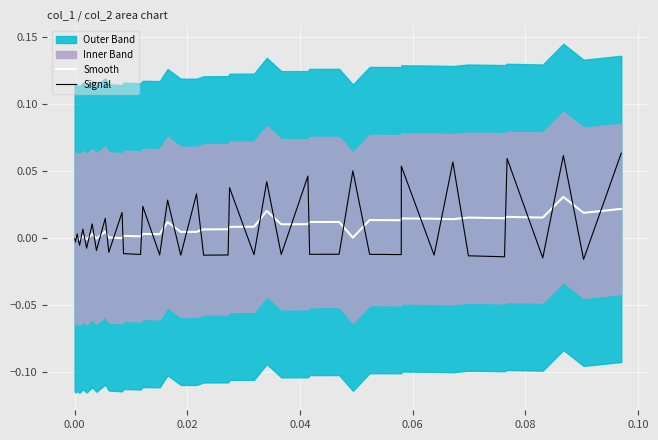

Rank the series by their average value, from lowest to highest.

Smooth, Signal